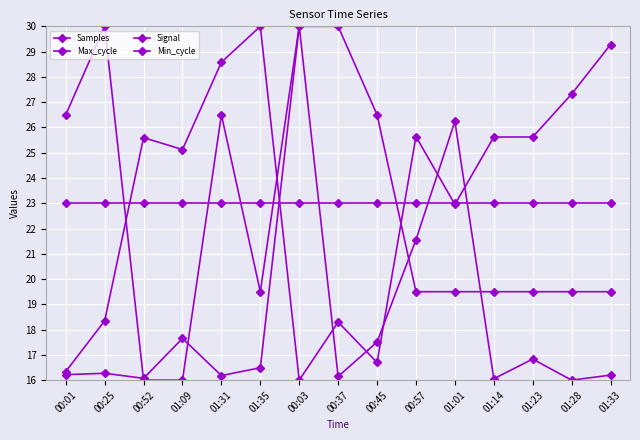

What is the maximum value shown in the chart?

30.0